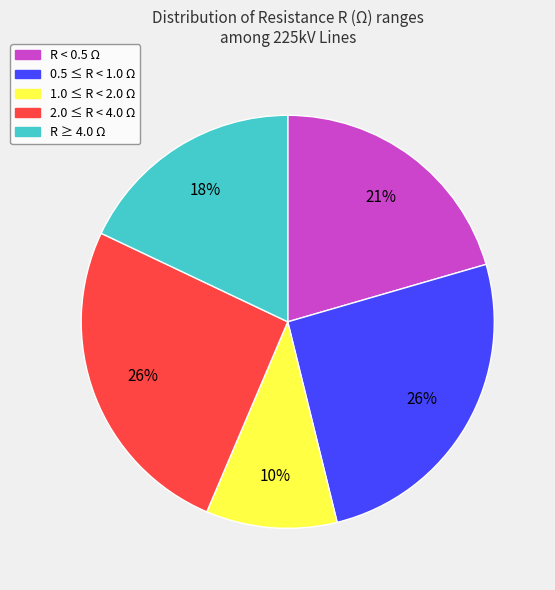

Count the number of slices in the pie.

5